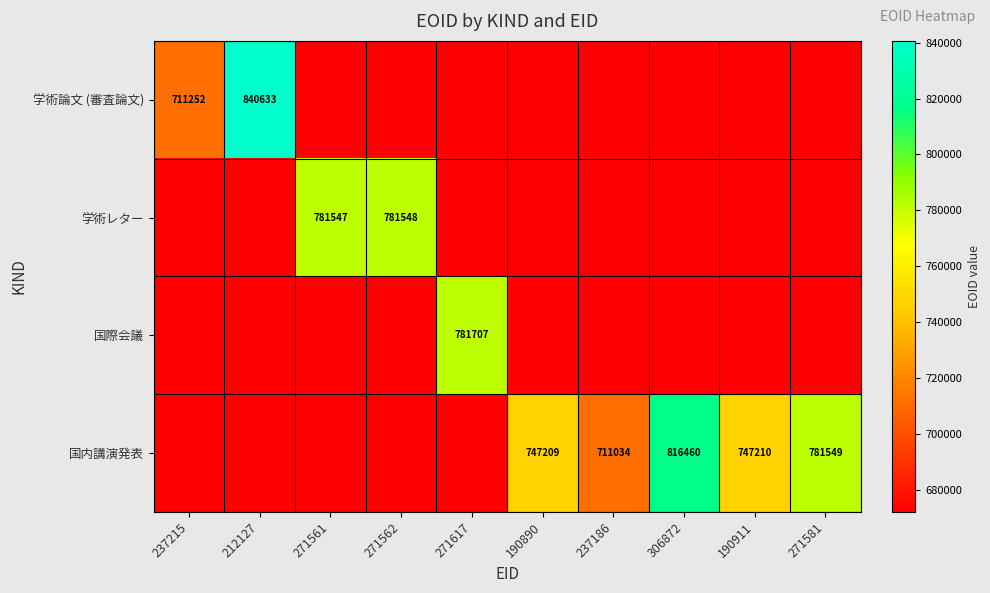

The 国内講演発表 series shows 1355033.7 at 306872. True or false?

False